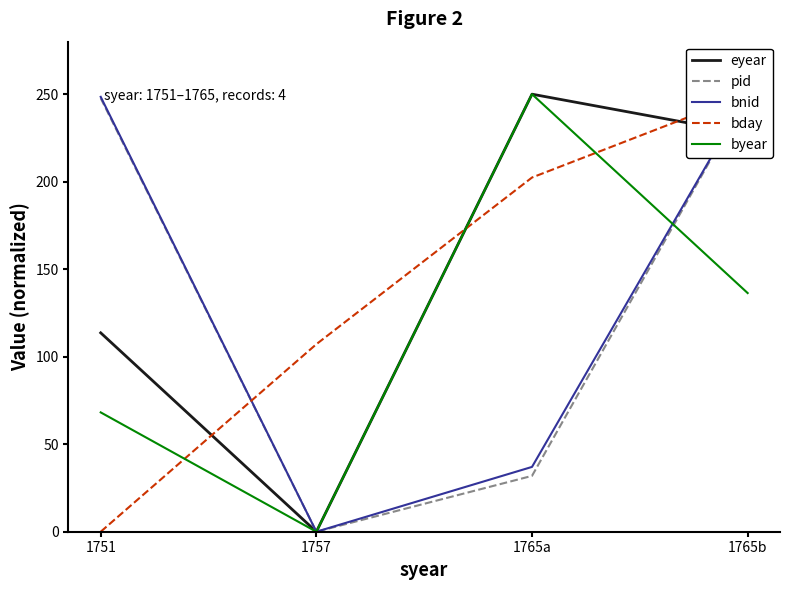

Between which two adjacent categories do byear and bday first intersect?

1751 and 1757